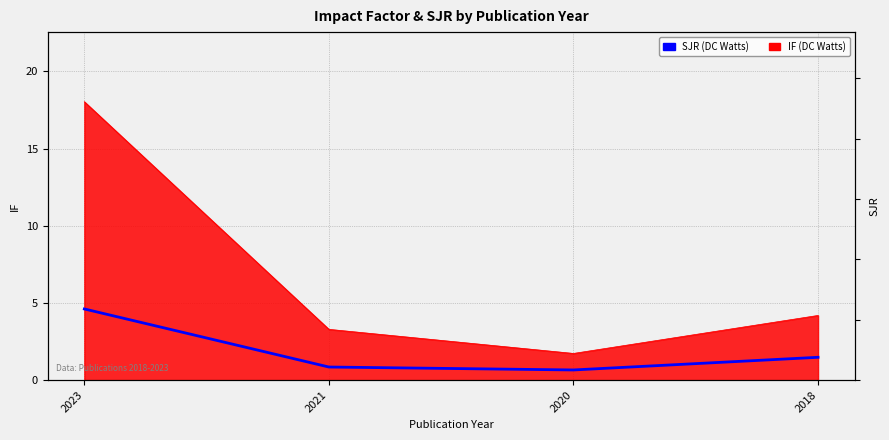

At which category does the data reach its first local valley?

2020